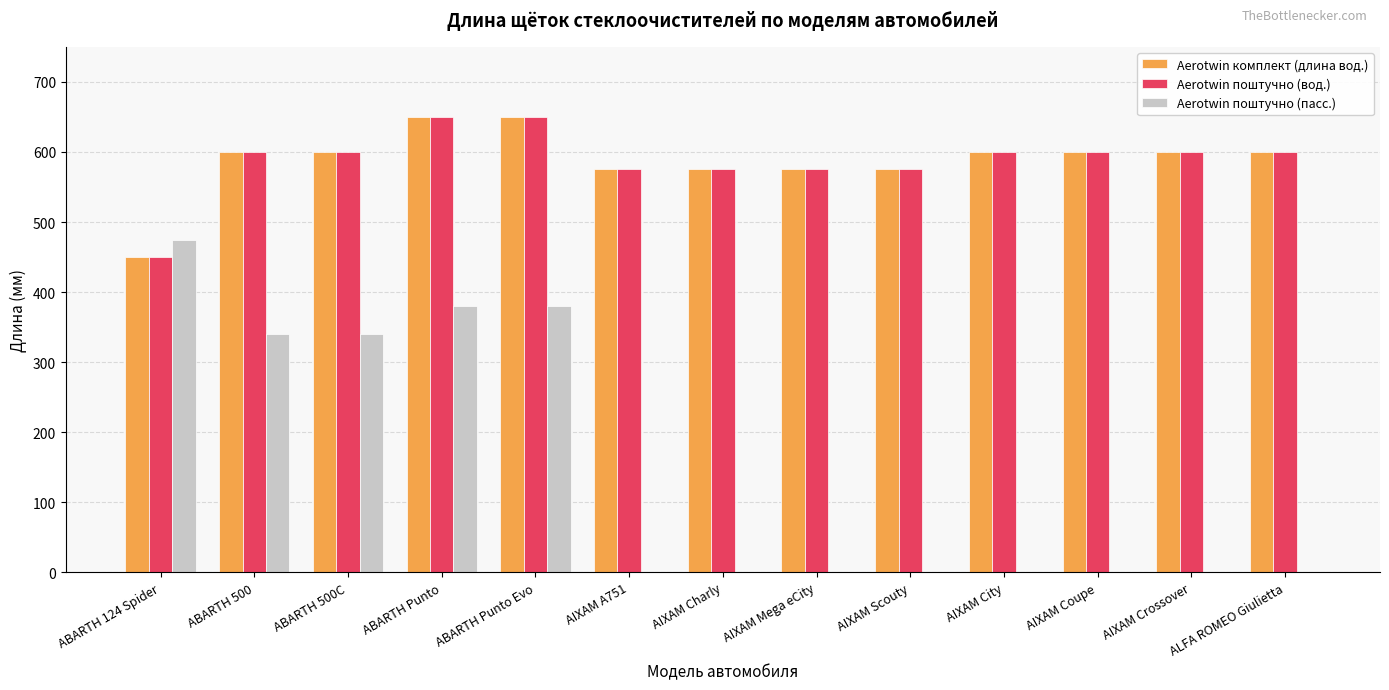

What is the maximum value shown in the chart?

650